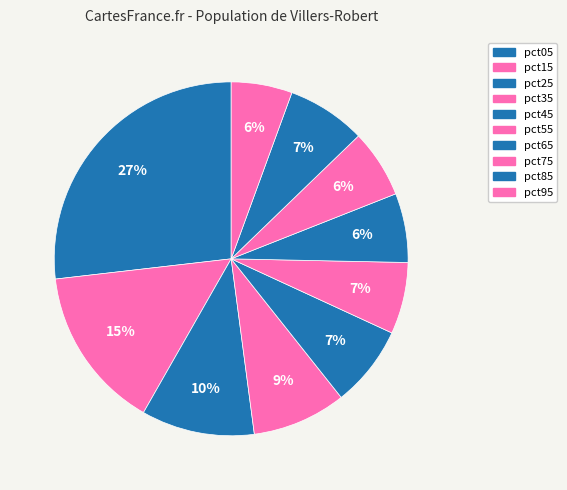

True or false: pct45 accounts for 7% of the total.

True